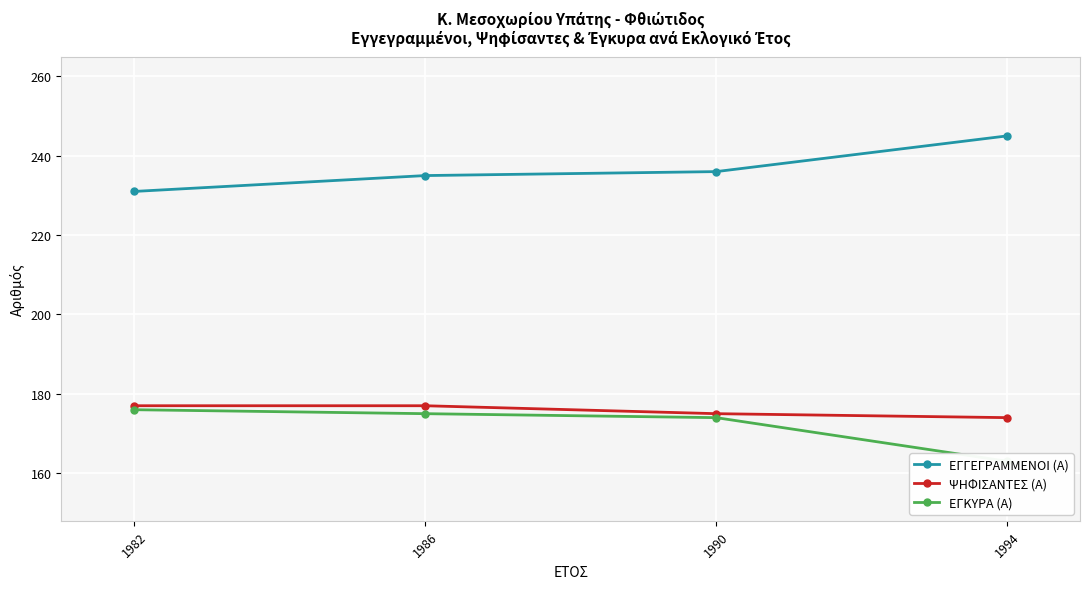

Where is ΕΓΓΕΓΡΑΜΜΕΝΟΙ (Α) nearest to the value 238?

1990